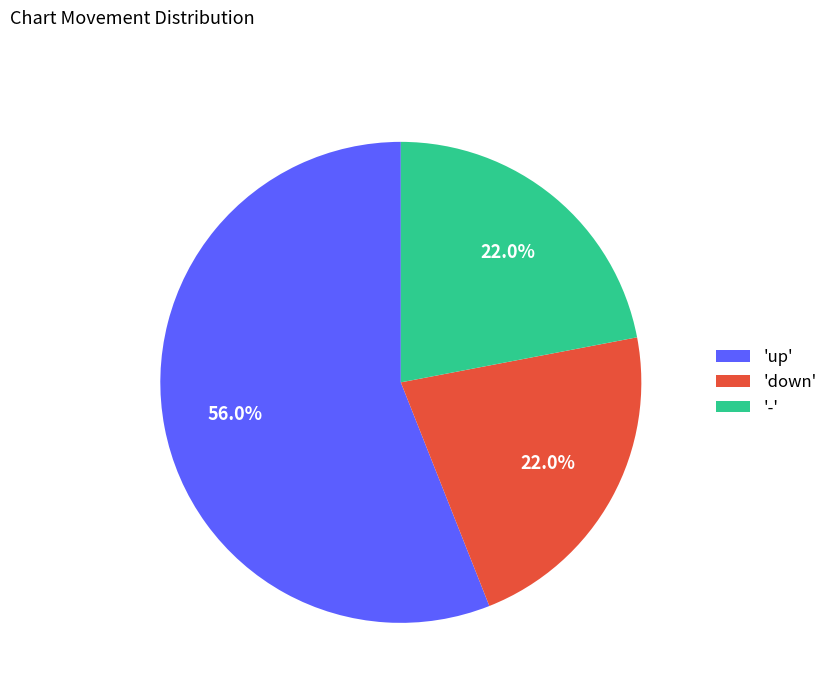

To the nearest percent, what is the difference between the largest and smallest slice percentages?

34%